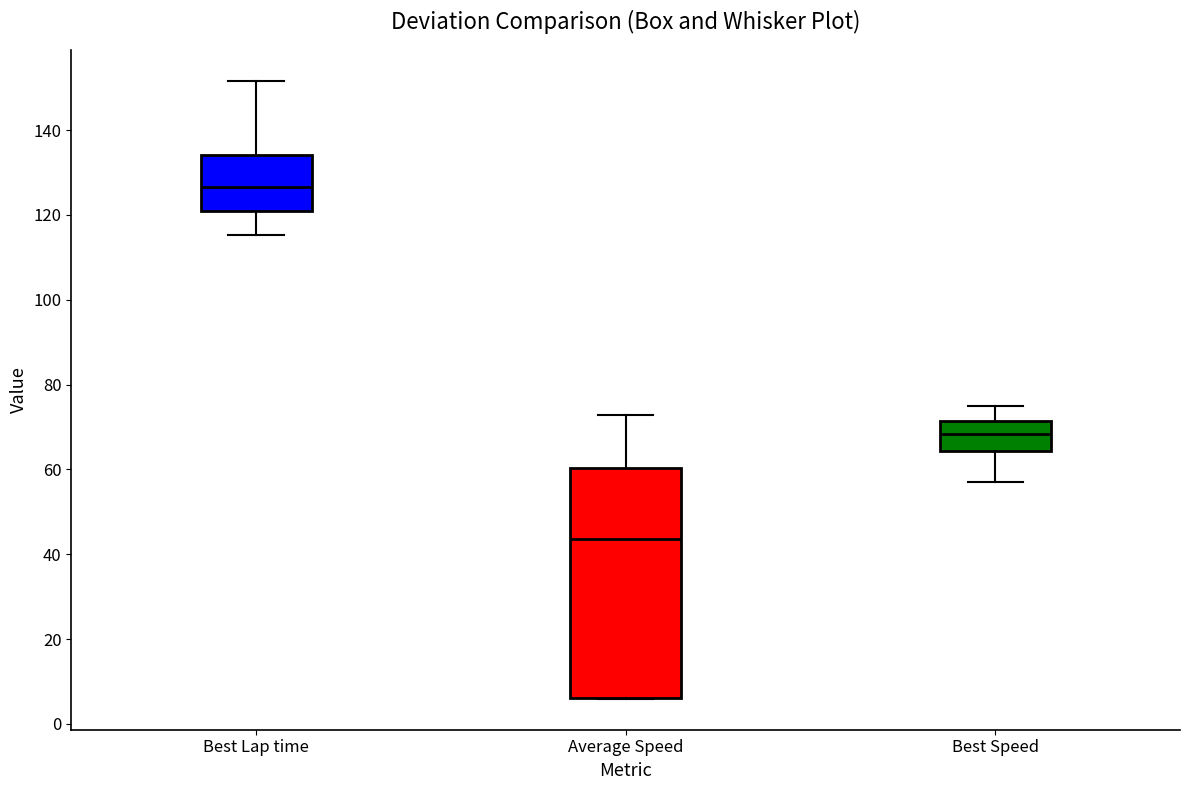

Which box's median line is the highest?

Best Lap time